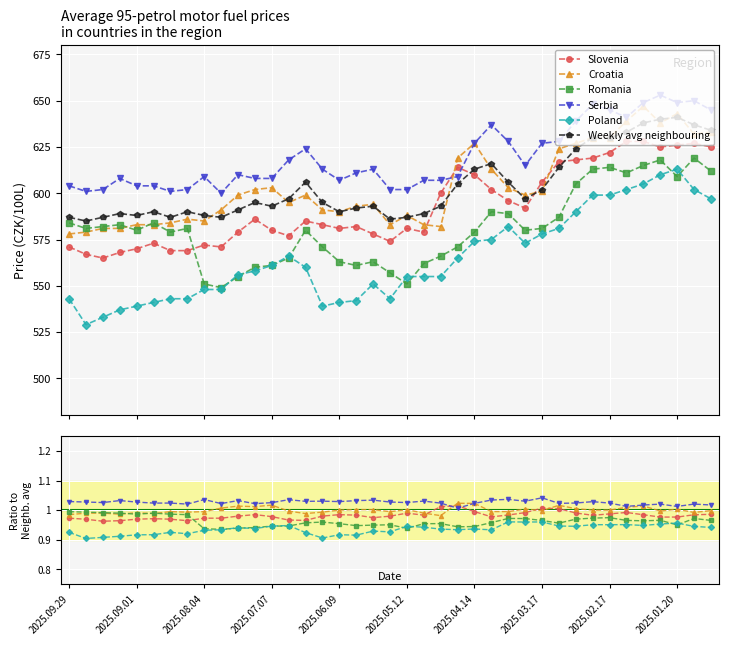

How many lines are shown in the chart?

6